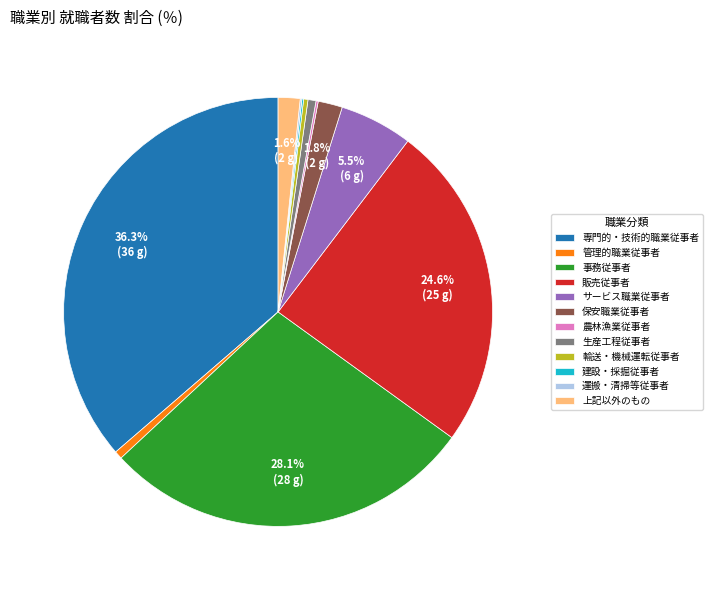

What is the largest slice in the pie chart?

専門的・技術的職業従事者